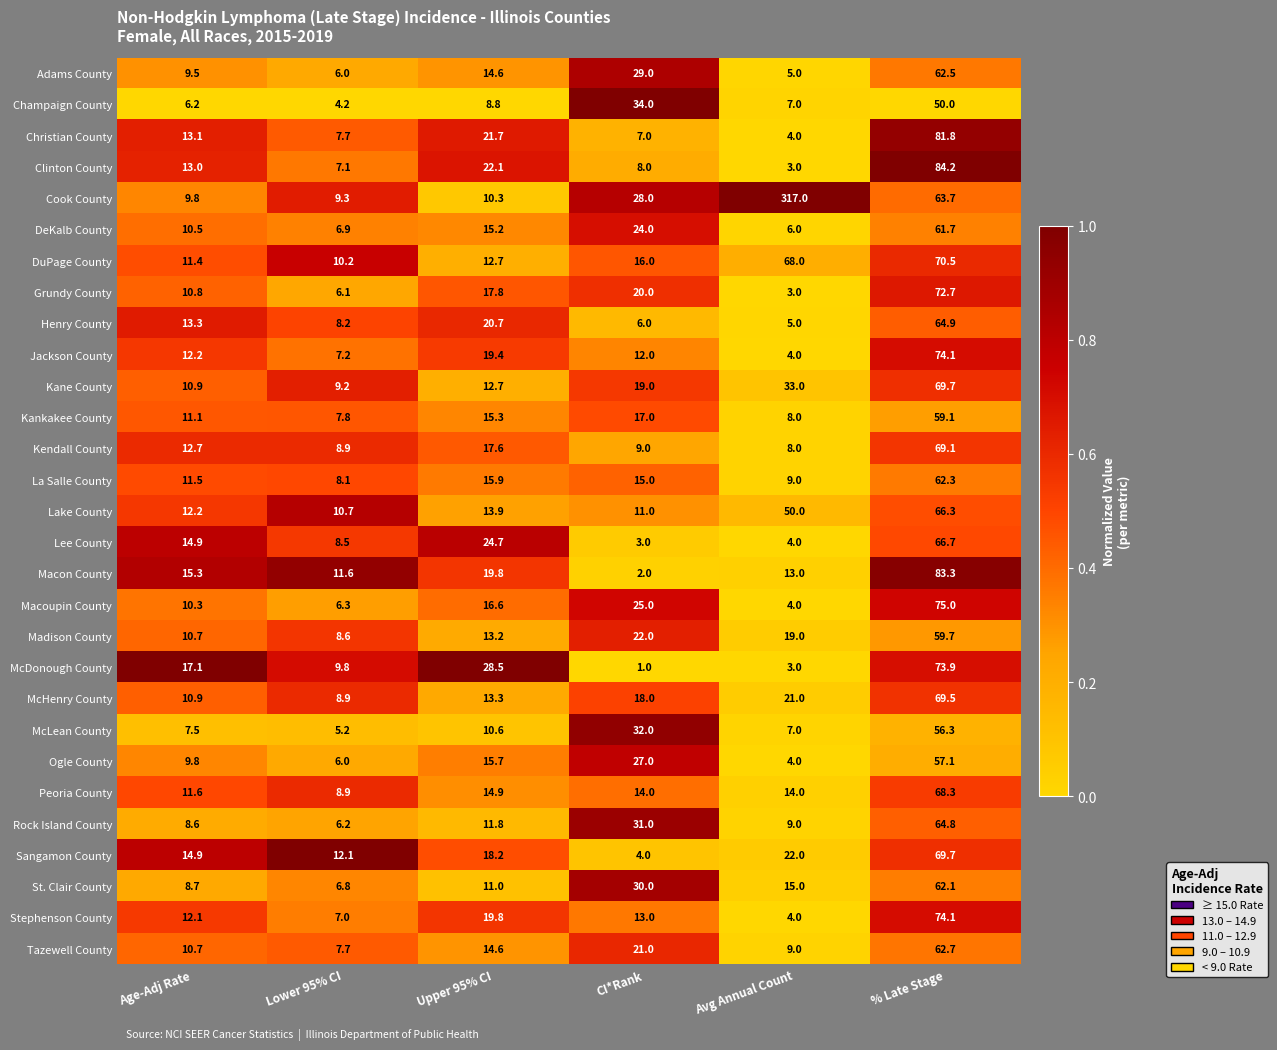

What is the difference between the second highest and minimum values in the McLean County series?

26.8